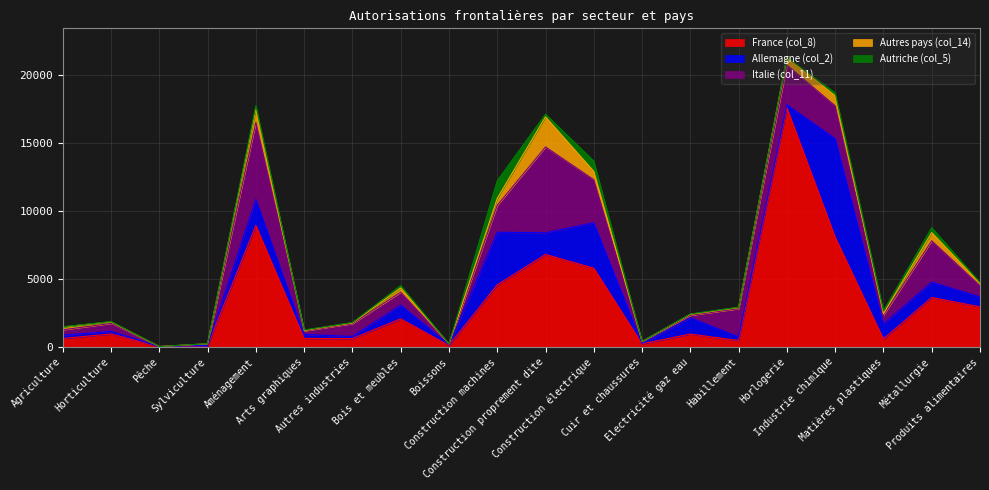

Is the value of Autres pays (col_14) at Produits alimentaires greater than the value of France (col_8) at Boissons?

Yes